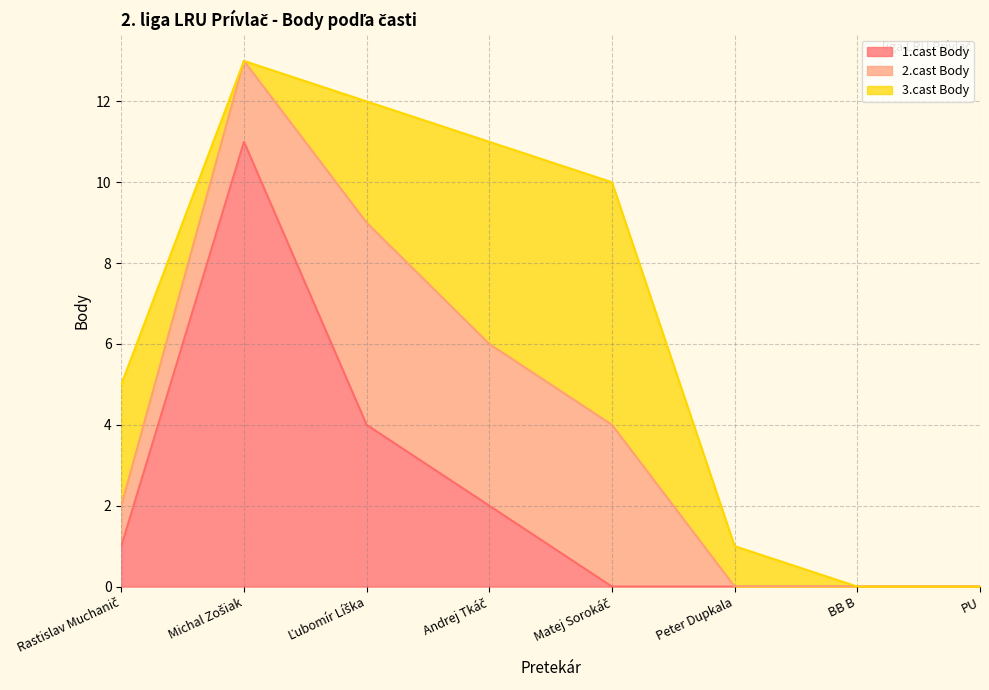

Reading left to right, list all the values displayed in this chart.

1.cast Body: 1	11	4	2	0	0	0	0
2.cast Body: 1	2	5	4	4	0	0	0
3.cast Body: 3	0	3	5	6	1	0	0